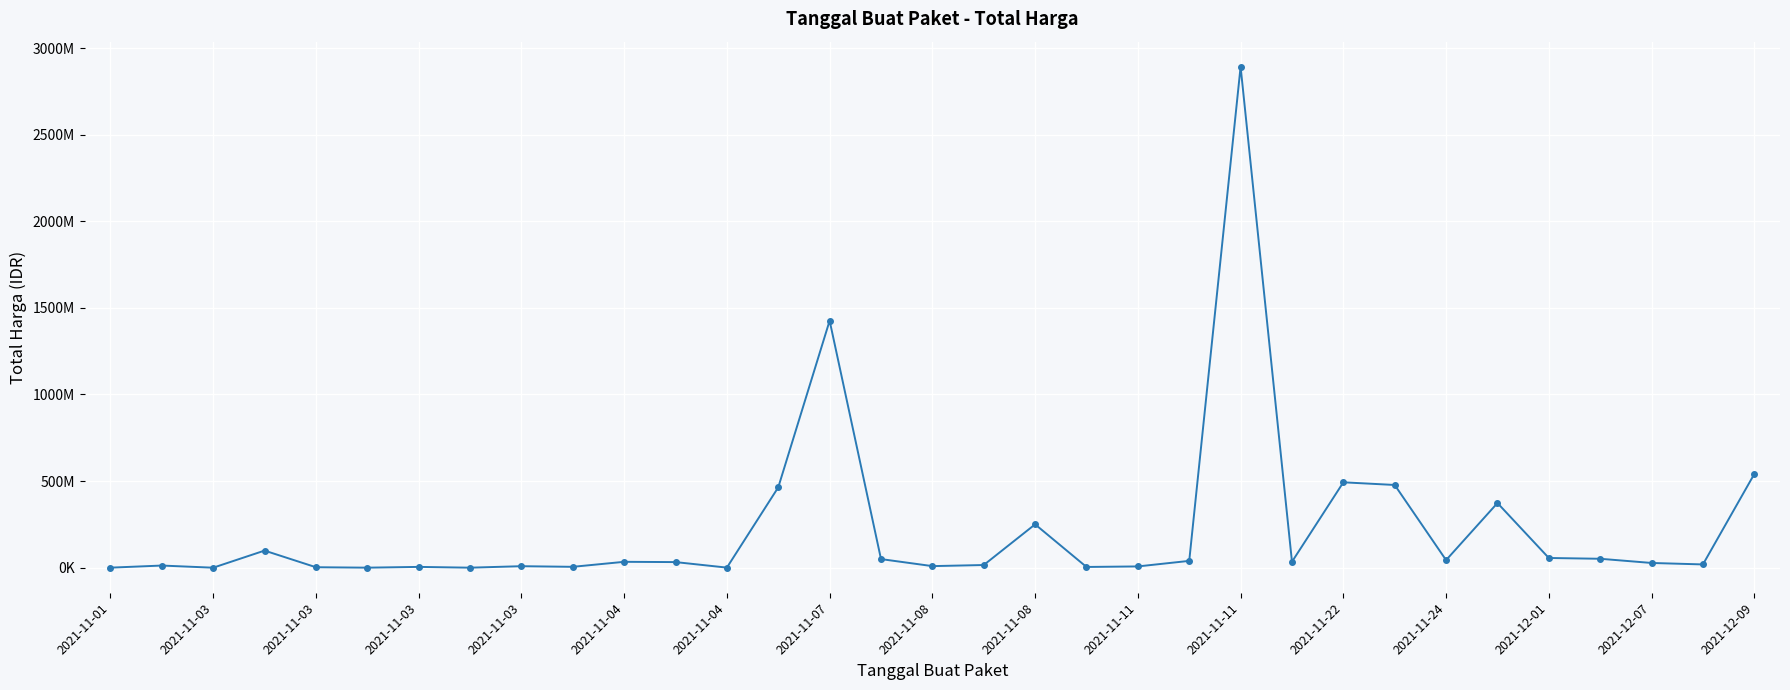

What is the smallest value displayed?

78000